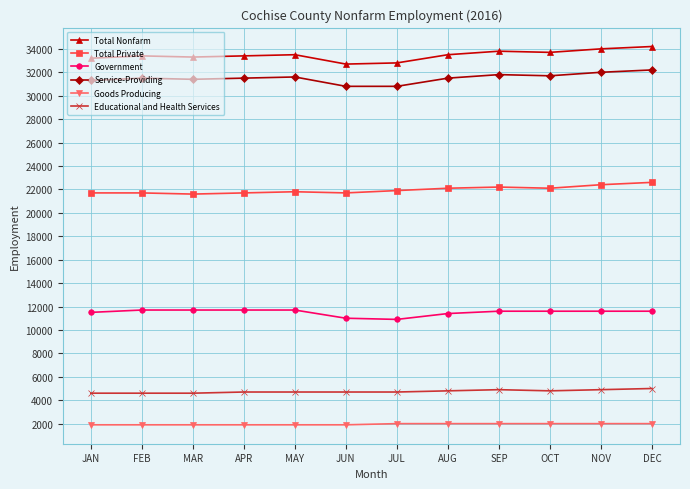

Is this an area chart (filled region under the line)?

No